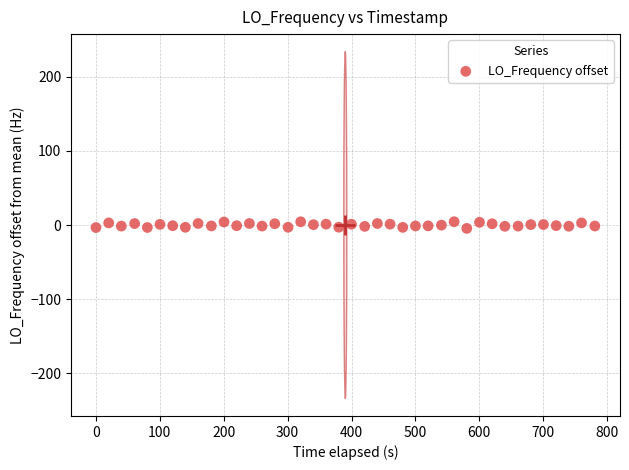

What is the range of X values (max minus min)?

780.7